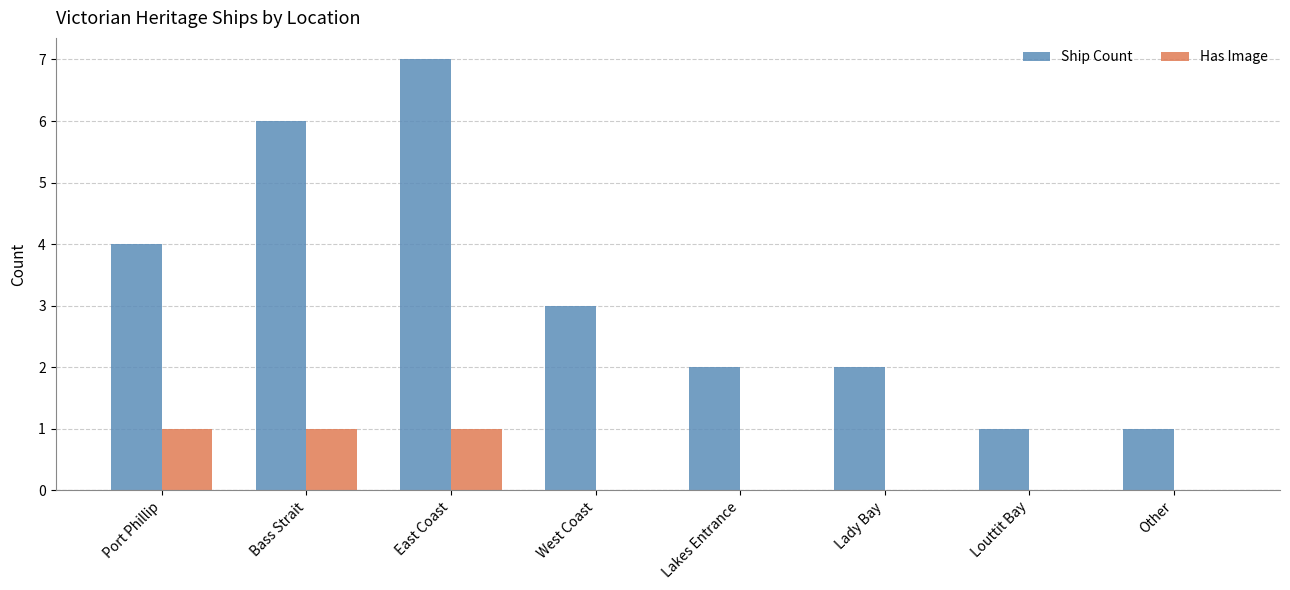

How many groups of bars are there?

8